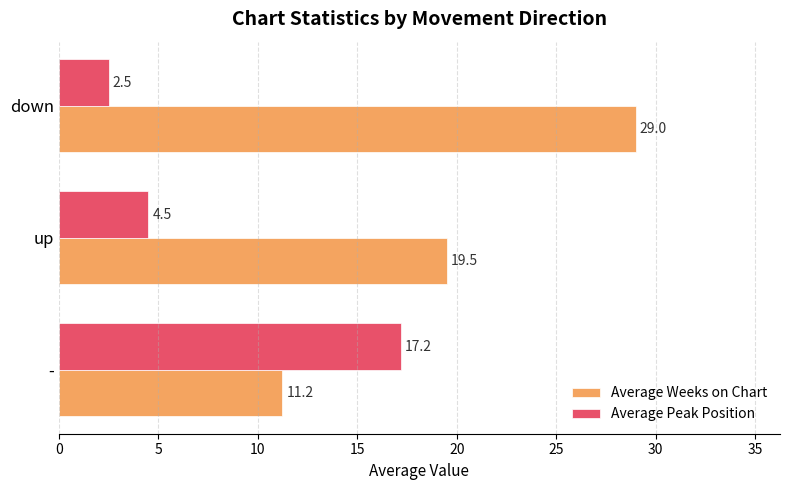

What is the total value across all series at down?

31.5